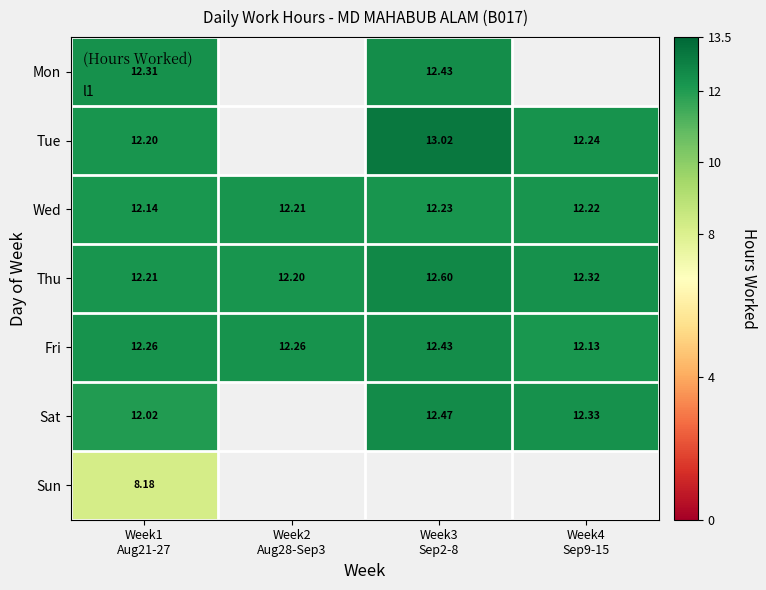

Which series has the widest spread of values?

Tue